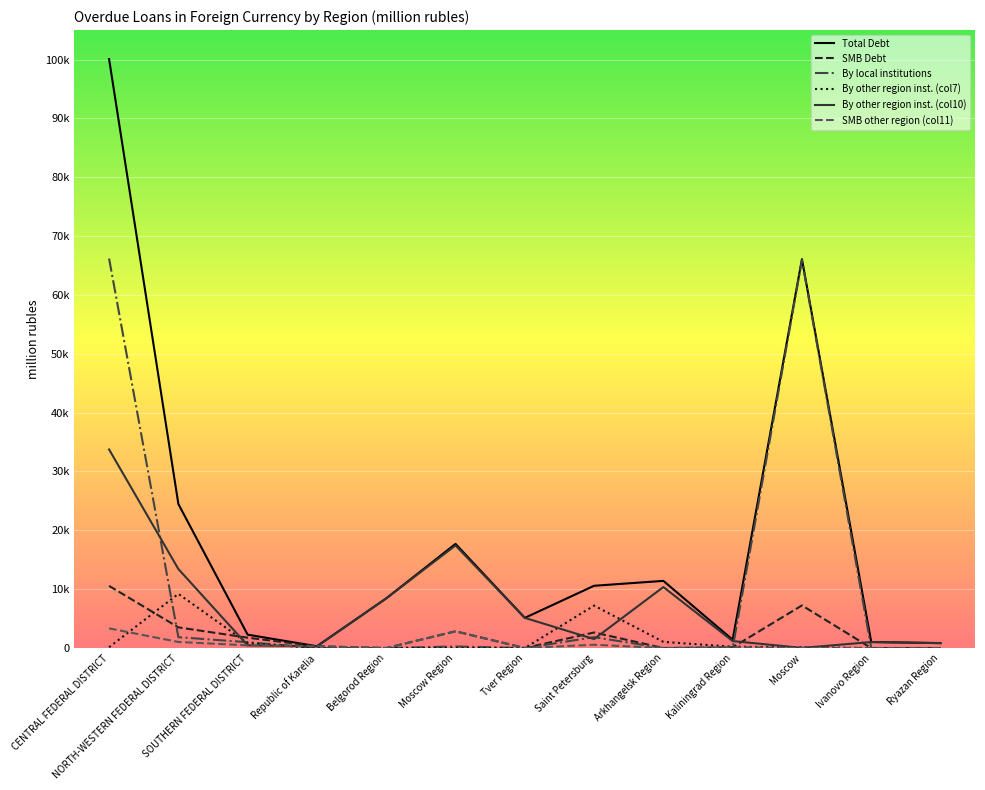

Reading right to left, extract all data points from this chart.

Total Debt: Ryazan Region=836	Ivanovo Region=1020	Moscow=66082	Kaliningrad Region=1413	Arkhangelsk Region=11411	Saint Petersburg=10579	Tver Region=5124	Moscow Region=17700	Belgorod Region=8436	Republic of Karelia=300	SOUTHERN FEDERAL DISTRICT=2271	NORTH-WESTERN FEDERAL DISTRICT=24473	CENTRAL FEDERAL DISTRICT=100072
SMB Debt: Ryazan Region=0	Ivanovo Region=0	Moscow=7241	Kaliningrad Region=129	Arkhangelsk Region=0	Saint Petersburg=2644	Tver Region=0	Moscow Region=2842	Belgorod Region=0	Republic of Karelia=300	SOUTHERN FEDERAL DISTRICT=1756	NORTH-WESTERN FEDERAL DISTRICT=3510	CENTRAL FEDERAL DISTRICT=10564
By local institutions: Ryazan Region=0	Ivanovo Region=0	Moscow=65919	Kaliningrad Region=2	Arkhangelsk Region=0	Saint Petersburg=1843	Tver Region=0	Moscow Region=267	Belgorod Region=0	Republic of Karelia=0	SOUTHERN FEDERAL DISTRICT=990	NORTH-WESTERN FEDERAL DISTRICT=1845	CENTRAL FEDERAL DISTRICT=66186
By other region inst. (col7): Ryazan Region=0	Ivanovo Region=0	Moscow=144	Kaliningrad Region=224	Arkhangelsk Region=1046	Saint Petersburg=7212	Tver Region=0	Moscow Region=1	Belgorod Region=0	Republic of Karelia=0	SOUTHERN FEDERAL DISTRICT=824	NORTH-WESTERN FEDERAL DISTRICT=9204	CENTRAL FEDERAL DISTRICT=145
By other region inst. (col10): Ryazan Region=836	Ivanovo Region=1020	Moscow=19	Kaliningrad Region=1186	Arkhangelsk Region=10365	Saint Petersburg=1525	Tver Region=5124	Moscow Region=17431	Belgorod Region=8436	Republic of Karelia=300	SOUTHERN FEDERAL DISTRICT=457	NORTH-WESTERN FEDERAL DISTRICT=13424	CENTRAL FEDERAL DISTRICT=33740
SMB other region (col11): Ryazan Region=0	Ivanovo Region=0	Moscow=19	Kaliningrad Region=123	Arkhangelsk Region=0	Saint Petersburg=562	Tver Region=0	Moscow Region=2841	Belgorod Region=0	Republic of Karelia=300	SOUTHERN FEDERAL DISTRICT=457	NORTH-WESTERN FEDERAL DISTRICT=1033	CENTRAL FEDERAL DISTRICT=3340